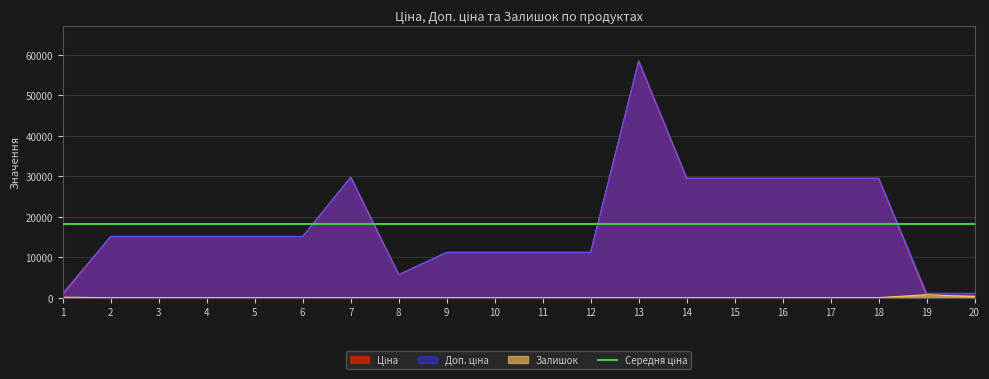

What is the difference between the maximum and minimum values in the Залишок series?

736.0